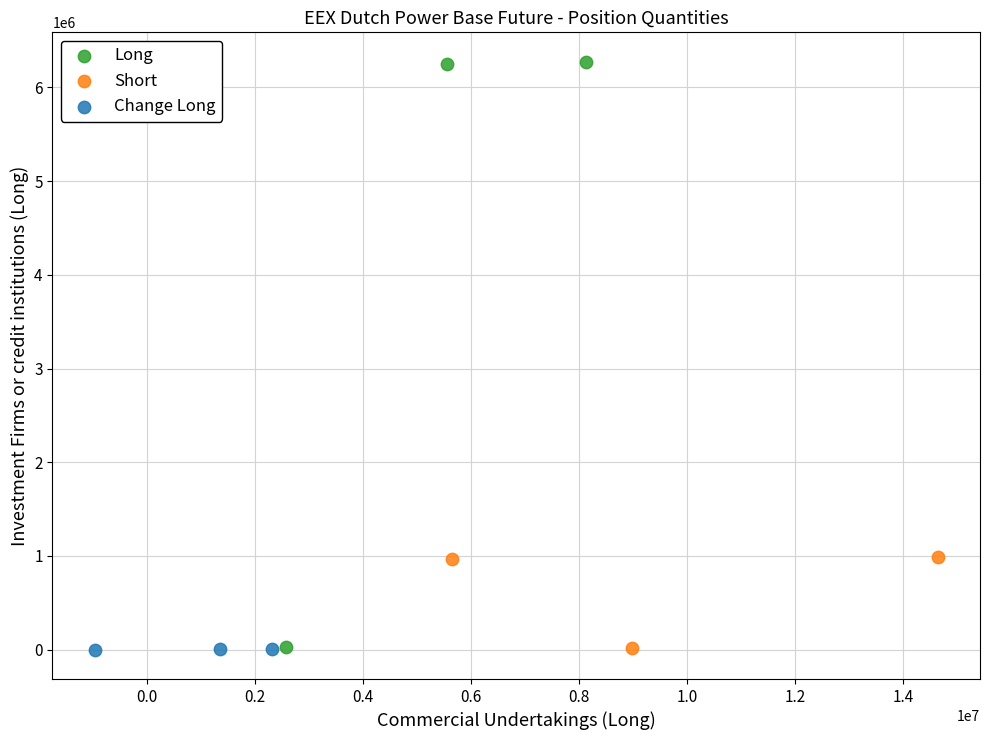

Which series has the widest spread of Y values?

Long